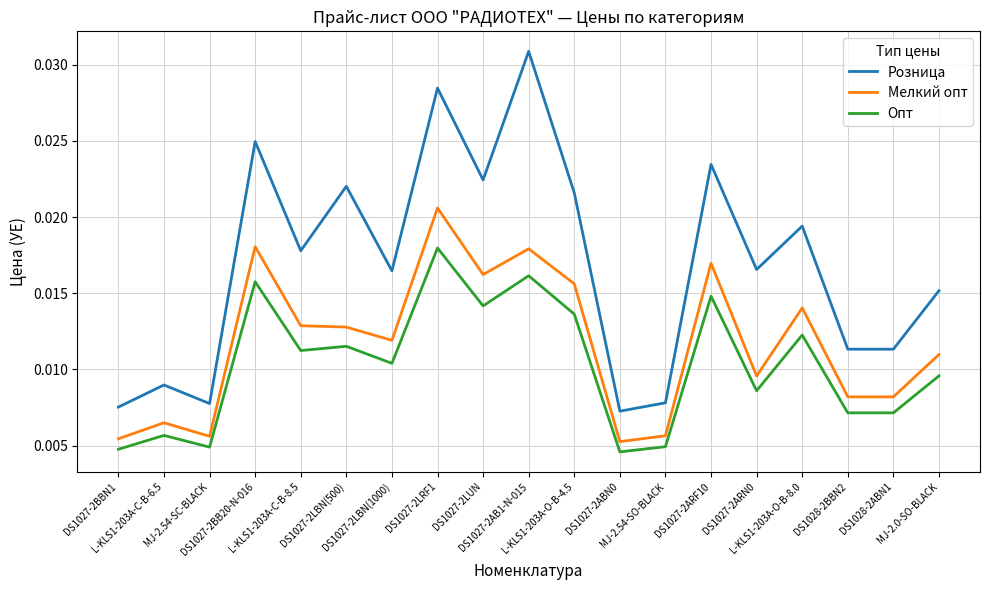

Which series has the widest spread of values?

Розница